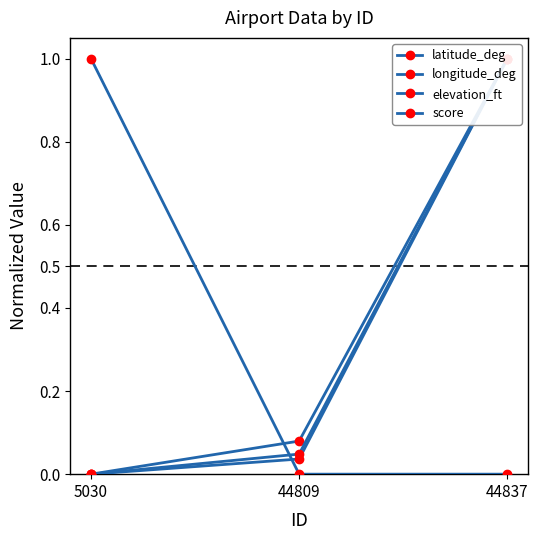

List the labels in order of elevation_ft value, largest first.

44837, 44809, 5030